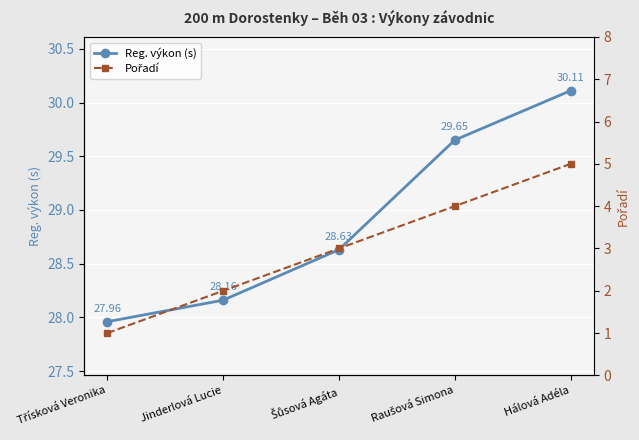

What is the average value of the Reg. výkon (s) series?

28.9